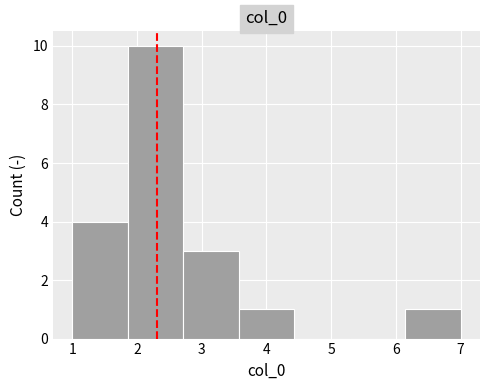

Reading left to right, list every bar in this chart as the range it spans on the x-axis followed by its height. Neither the bar edges nor the heights are printed on the chart, so give them approximately, as read against the axes.

1.0 to 1.9: 4
1.9 to 2.7: 10
2.7 to 3.6: 3
3.6 to 4.4: 1
4.4 to 5.3: 0
5.3 to 6.1: 0
6.1 to 7.0: 1